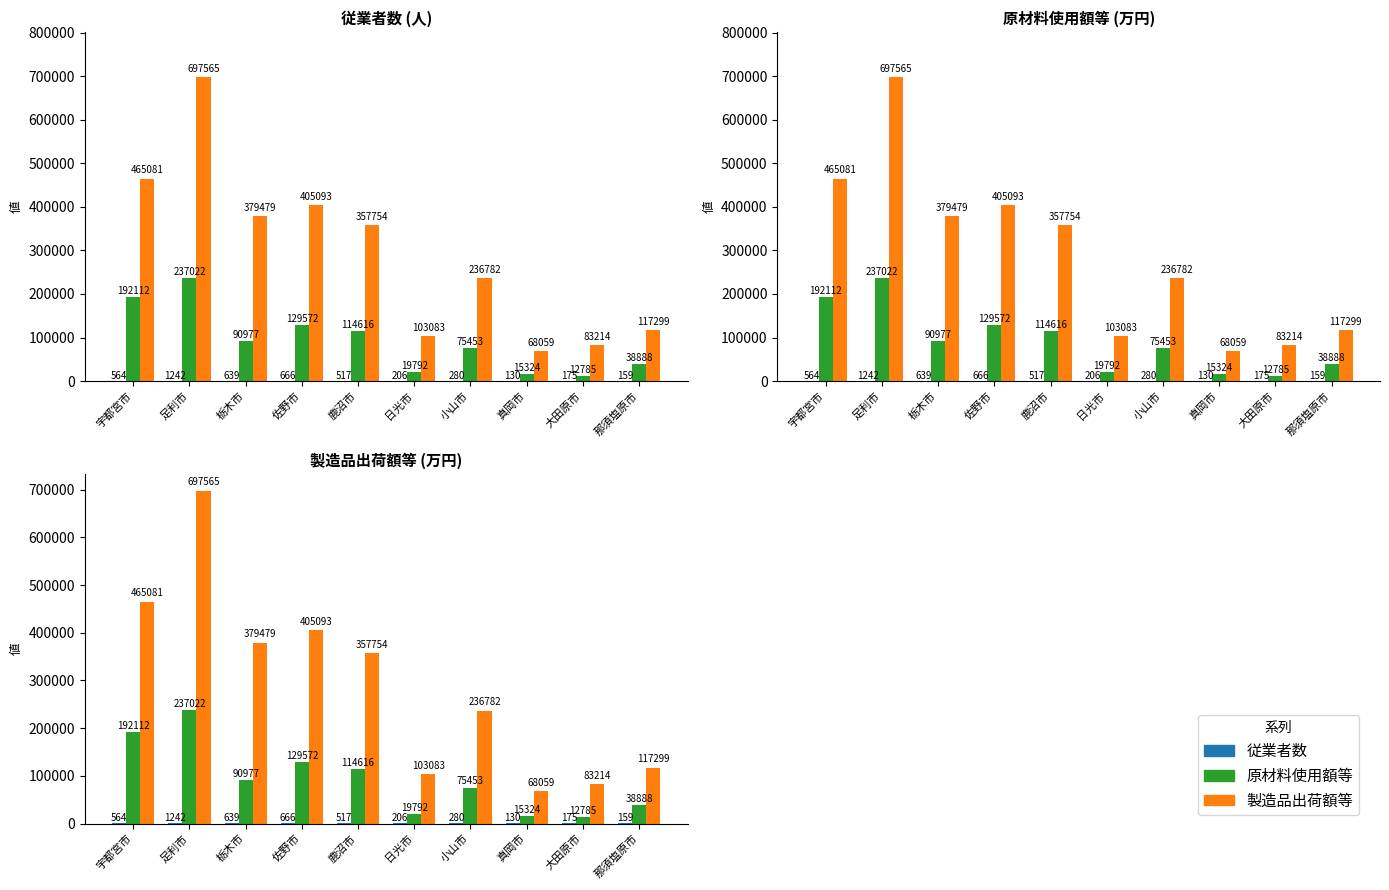

Which category has the highest value across all series?

足利市